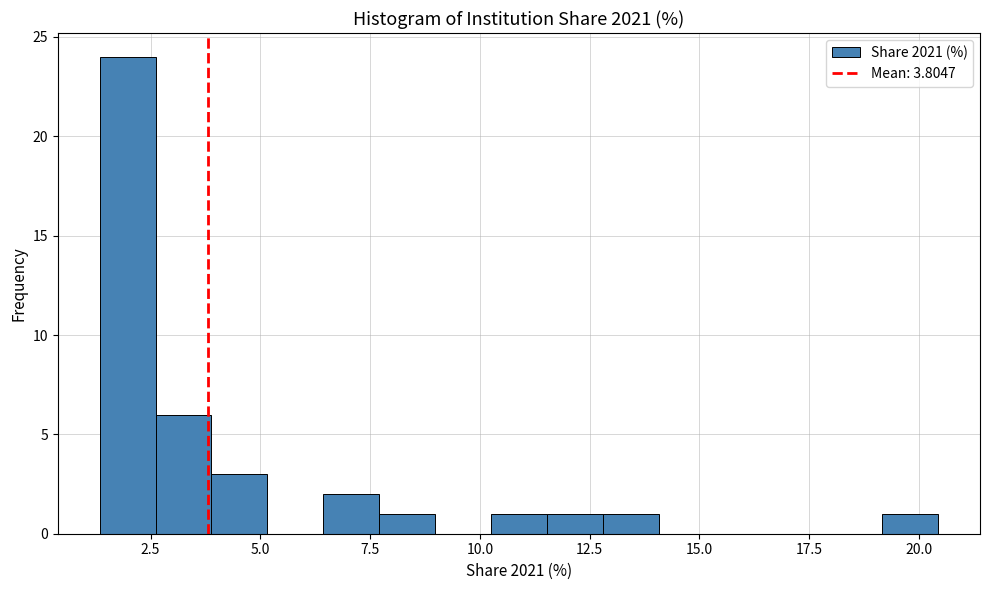

Around what value on the x-axis is the tallest bar? Give the approximate position of its centre, as read against the axis.

2.0